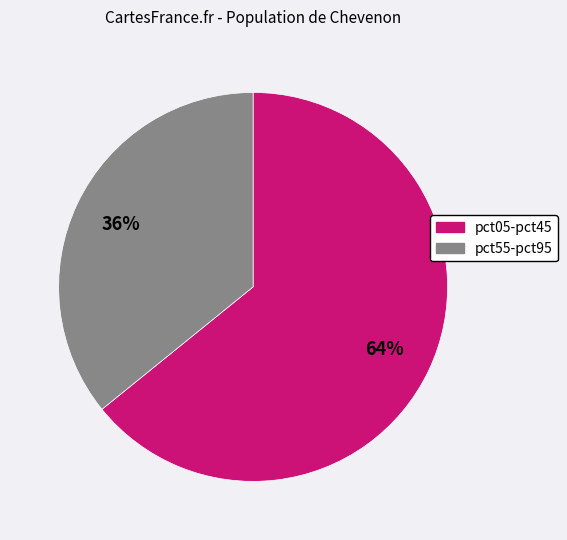

To the nearest percent, what is the difference between the largest and smallest slice percentages?

28%